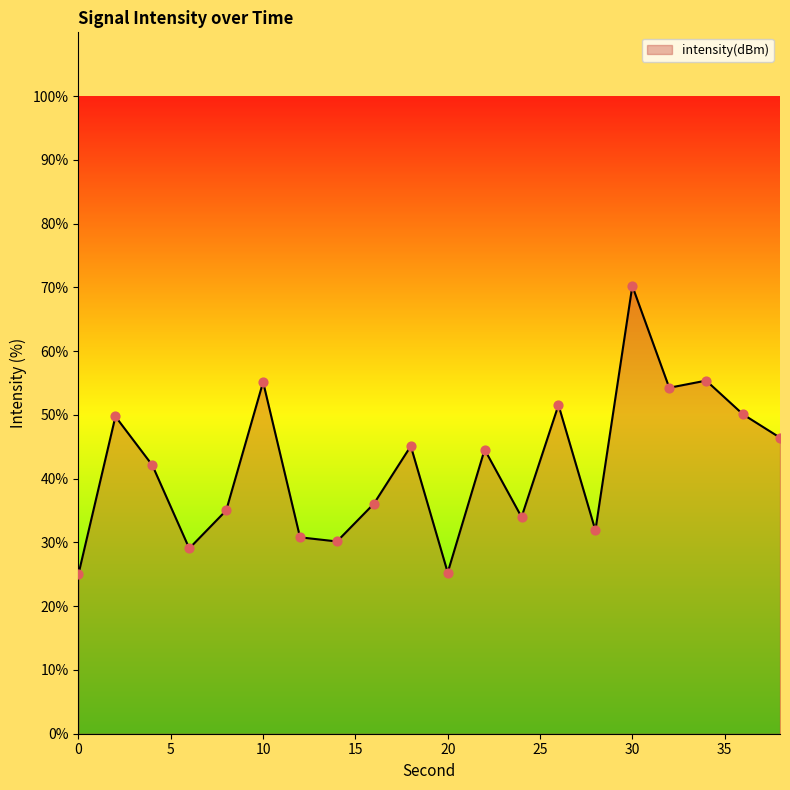

What is the difference between the maximum and minimum values?

45.2